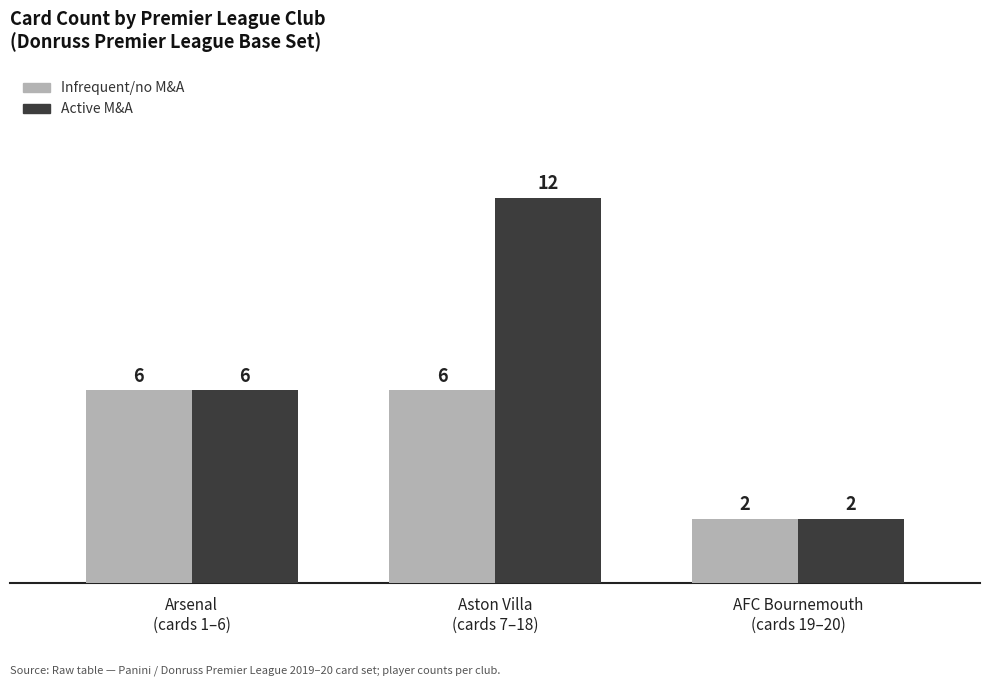

What is the greatest value displayed?

12